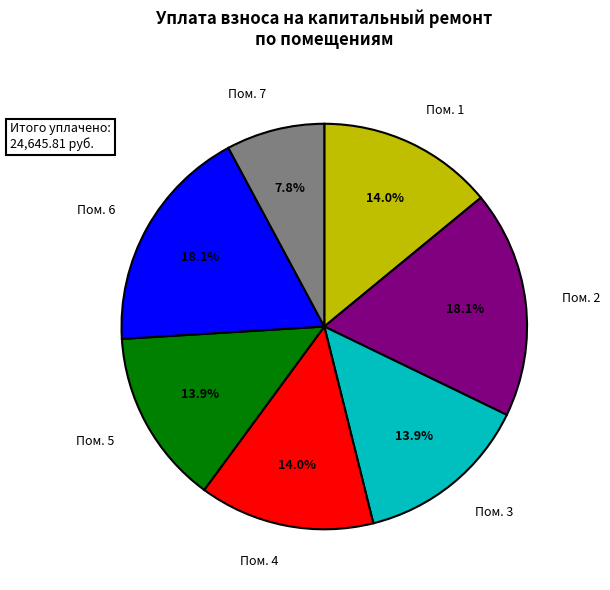

How many segments does this pie chart have?

7